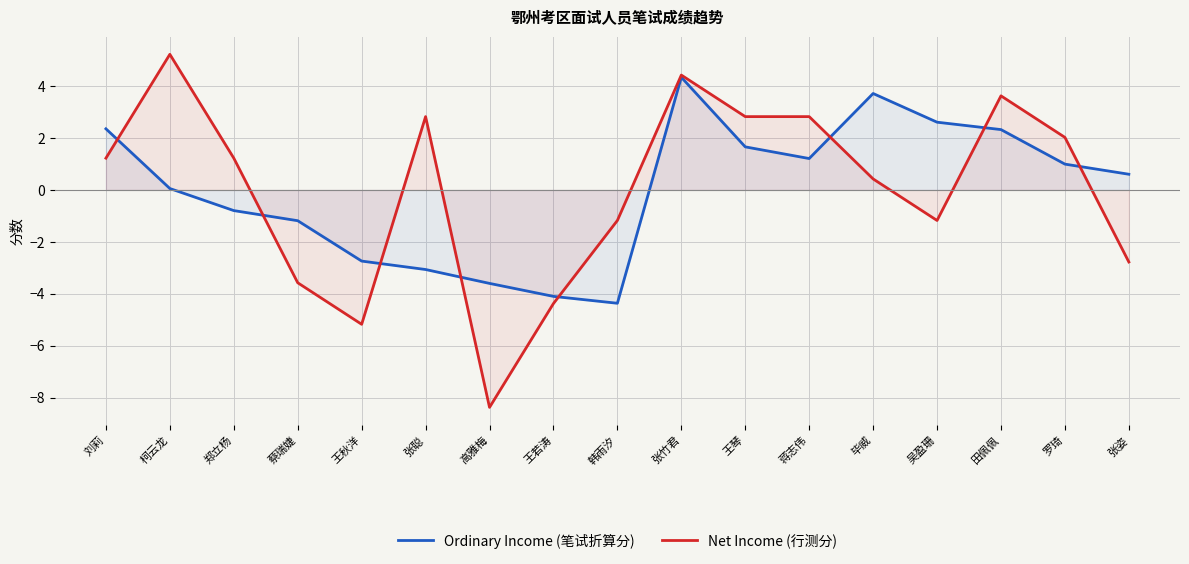

Reading left to right, what are all the values shown in this chart?

Ordinary Income (笔试折算分): 刘莉=2.4	柯云龙=0.1	郑立杨=-0.8	蔡瑞婕=-1.2	王秋洋=-2.7	张聪=-3.1	高雅梅=-3.6	王若涛=-4.1	韩雨汐=-4.4	张竹君=4.3	王琴=1.7	蒋志伟=1.2	毕威=3.7	吴盈珊=2.6	田佩佩=2.3	罗琦=1.0	张姿=0.6
Net Income (行测分): 刘莉=1.2	柯云龙=5.2	郑立杨=1.2	蔡瑞婕=-3.6	王秋洋=-5.2	张聪=2.8	高雅梅=-8.4	王若涛=-4.4	韩雨汐=-1.2	张竹君=4.4	王琴=2.8	蒋志伟=2.8	毕威=0.4	吴盈珊=-1.2	田佩佩=3.6	罗琦=2.0	张姿=-2.8